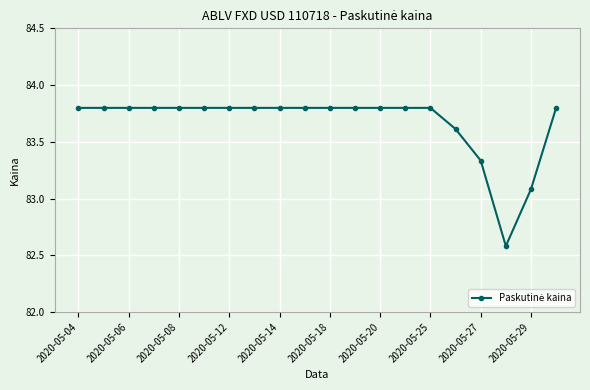

What is the value of the 3rd point from the left?

83.8